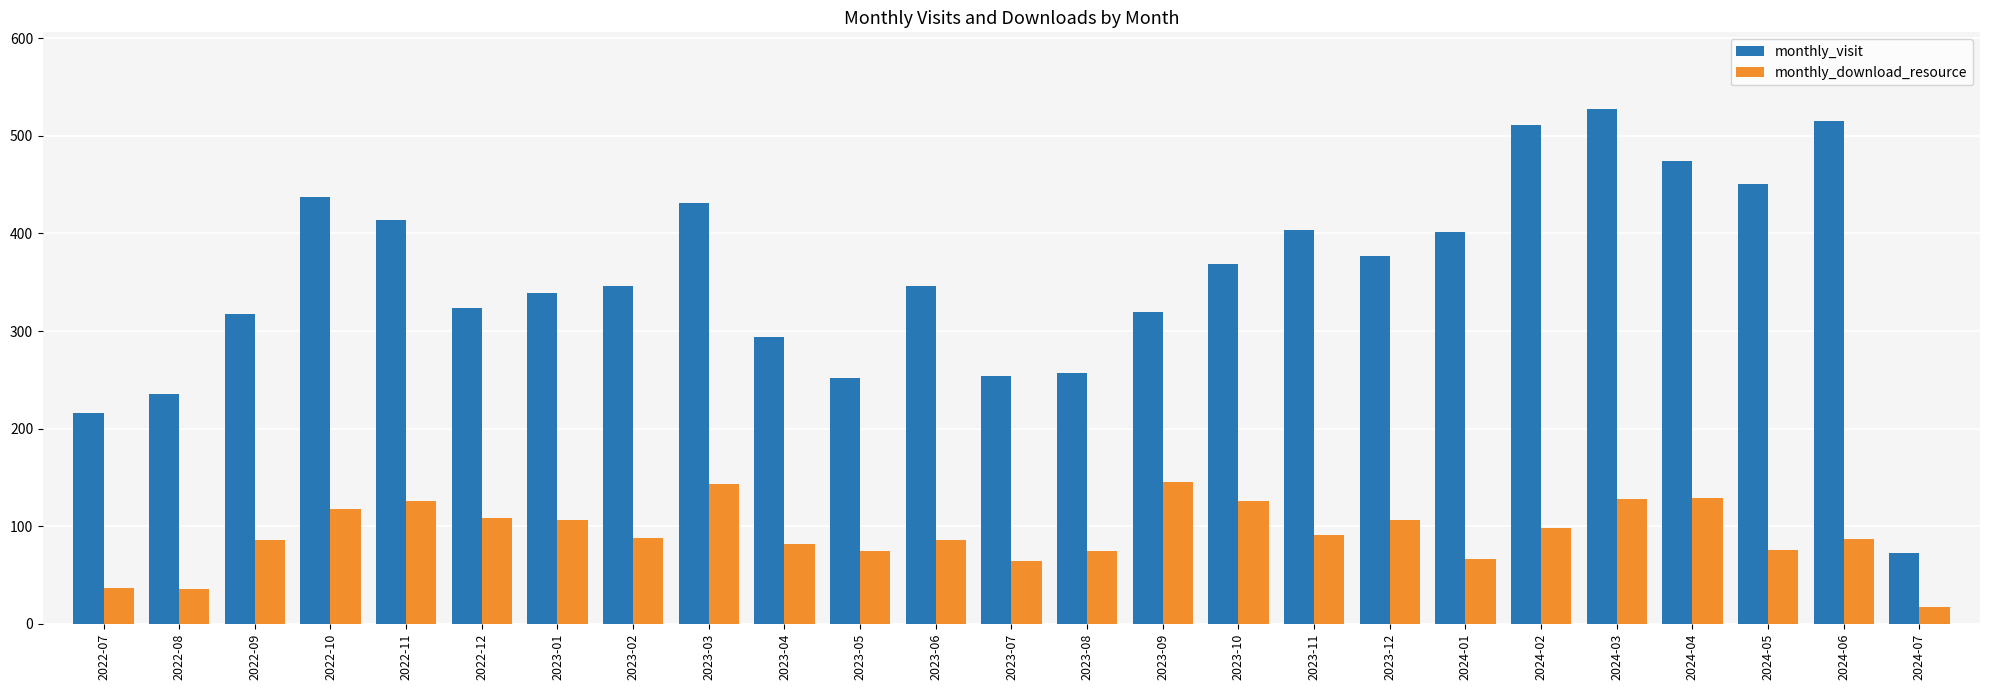

List the series in order of their peak value, highest first.

monthly_visit, monthly_download_resource